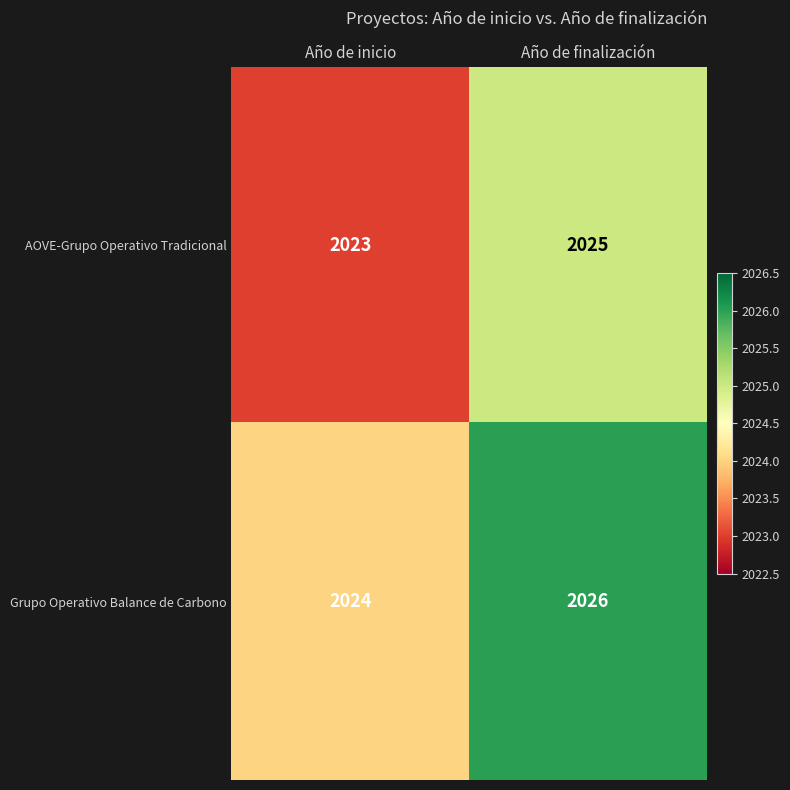

The AOVE-Grupo Operativo Tradicional series shows 2023 at Año de inicio. True or false?

True